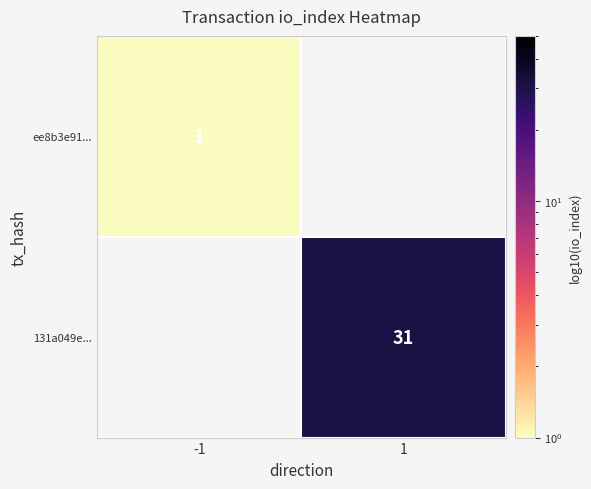

The value of ee8b3e91... at -1 is 0. True or false?

False